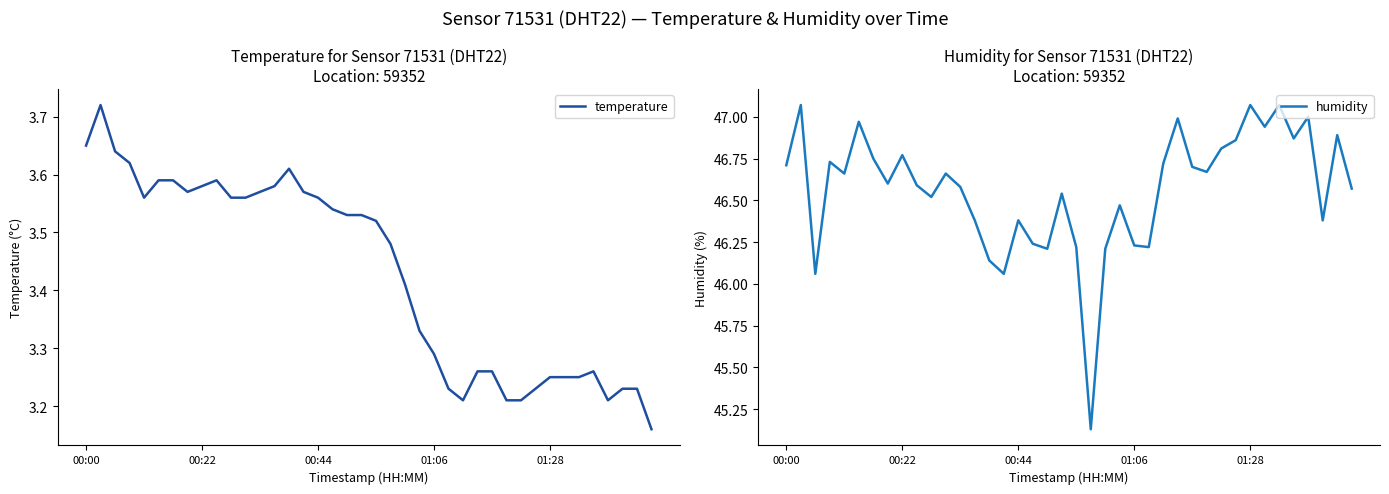

What is the average value of the temperature series?

3.4